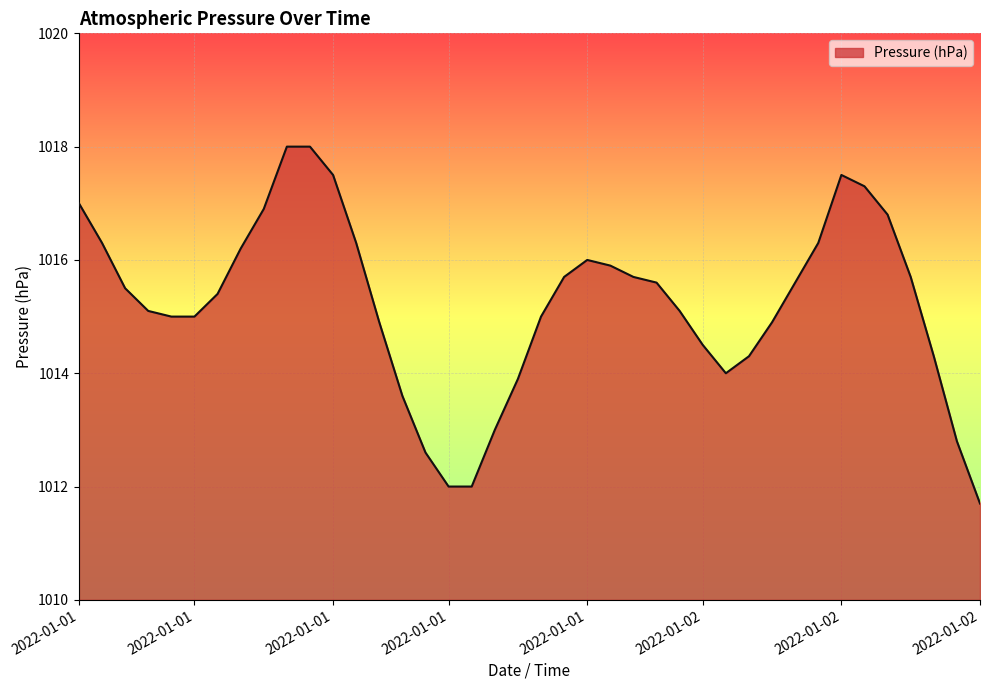

What is the minimum value shown in the chart?

1011.7